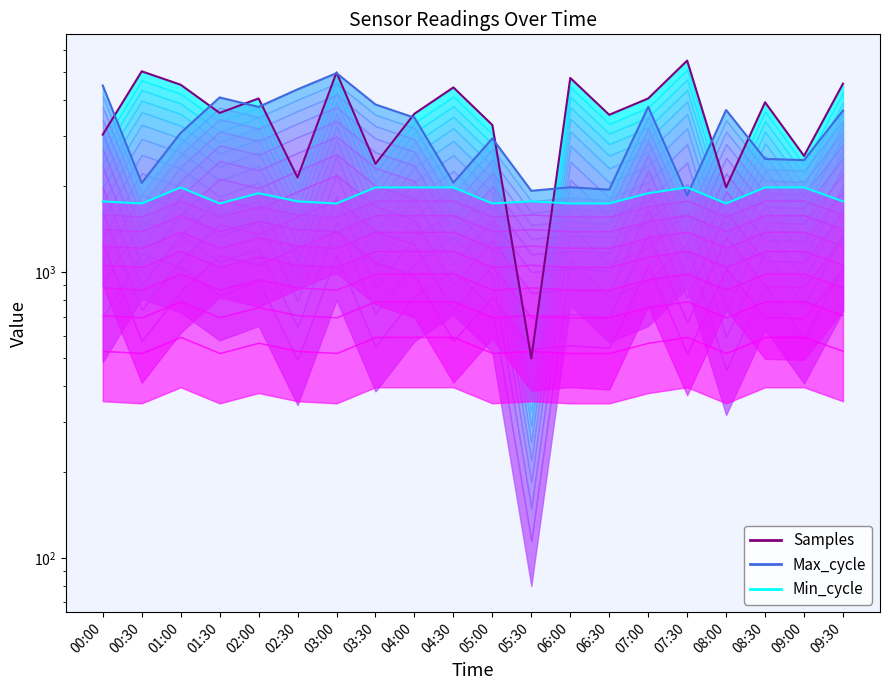

What is the total value across all series at 02:30?

8278.1